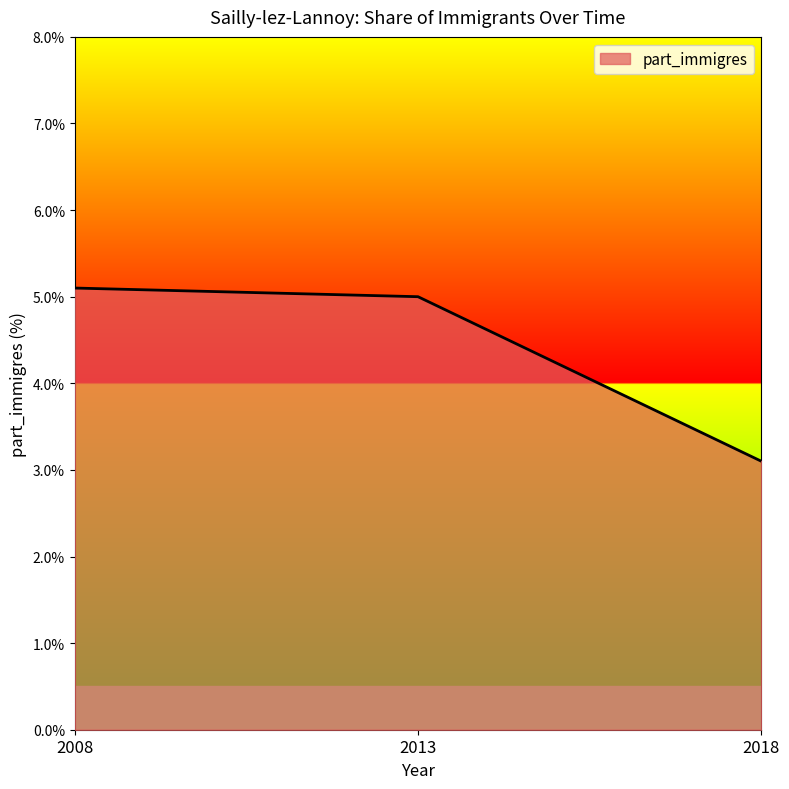

What is the sum of the values at 2018 and 2013?

8.1